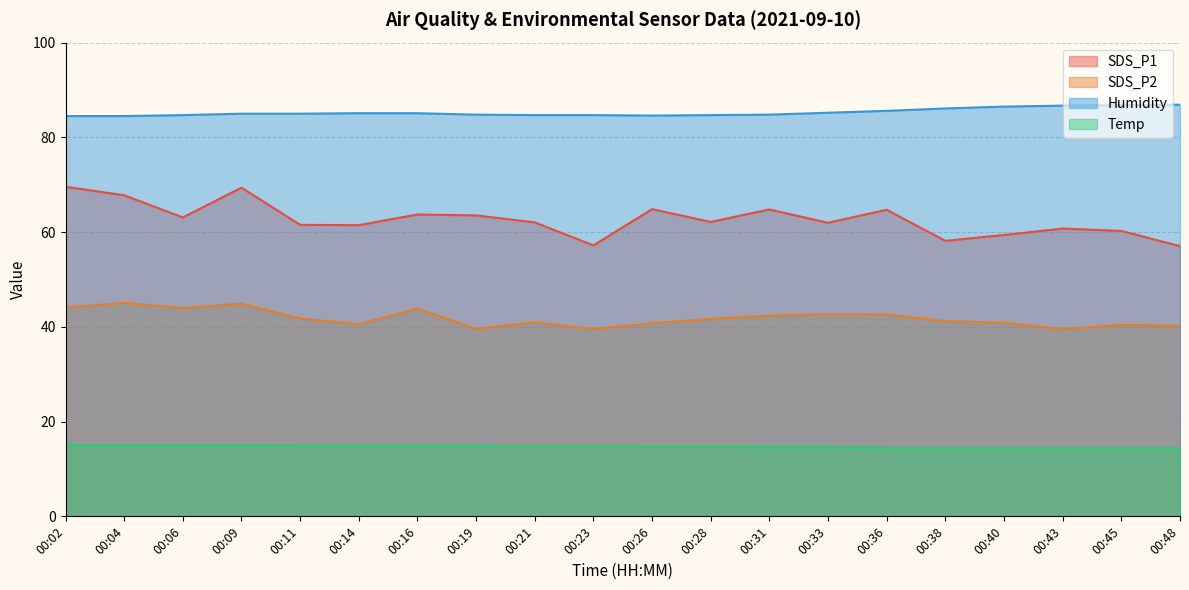

What is the spread (max minus min) of values at 00:26?

69.9